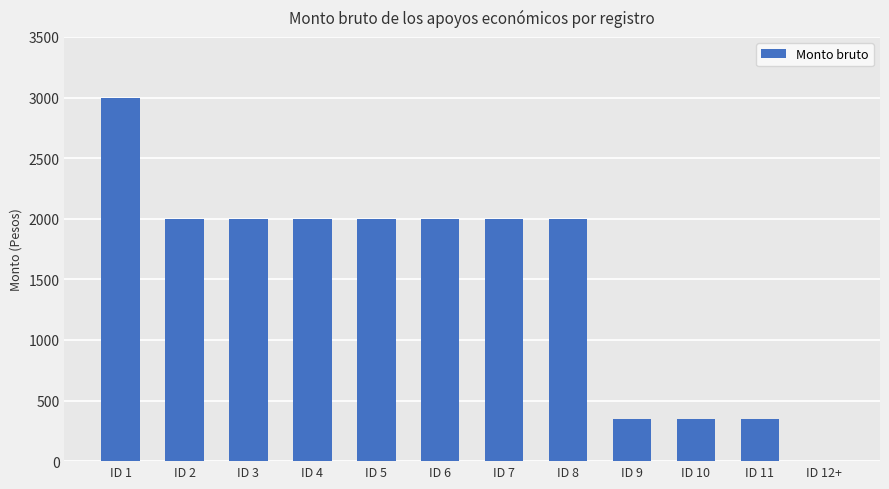

Reading left to right, list all the values displayed in this chart.

3000	2000	2000	2000	2000	2000	2000	2000	350	350	350	0